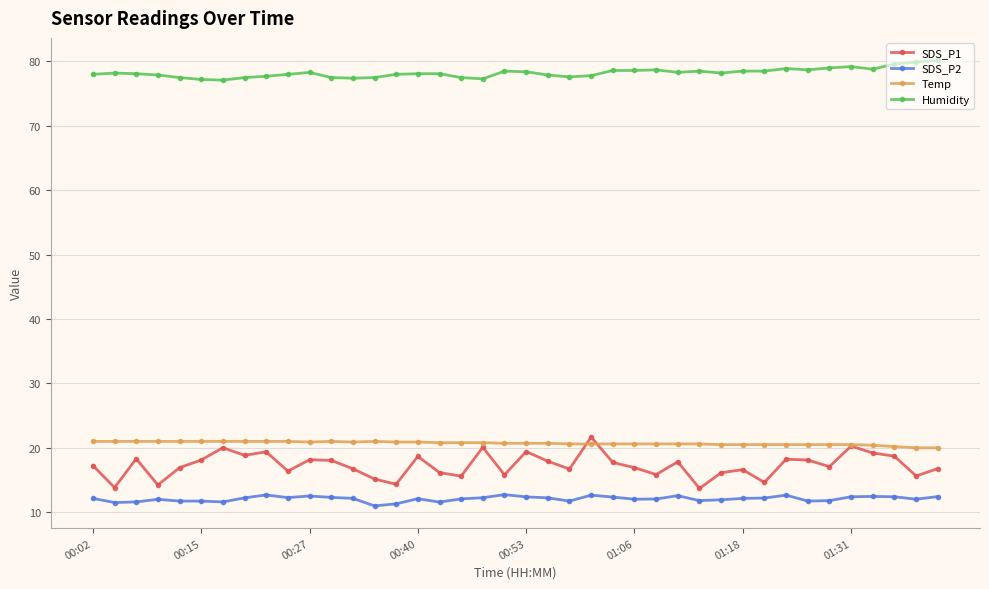

What is the minimum value shown in the chart?

11.0